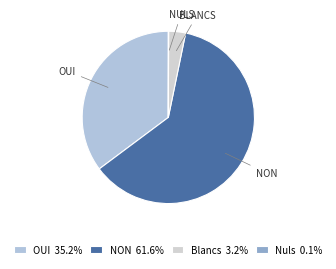

What percentage do NON and Blancs together represent?

64.7%